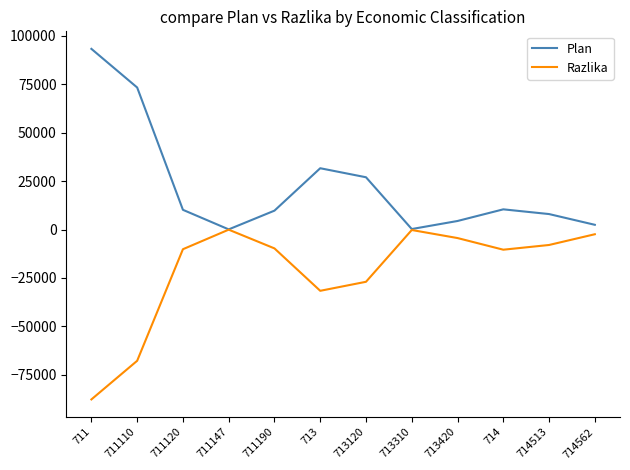

Rank the series by their average value, from highest to lowest.

Plan, Razlika